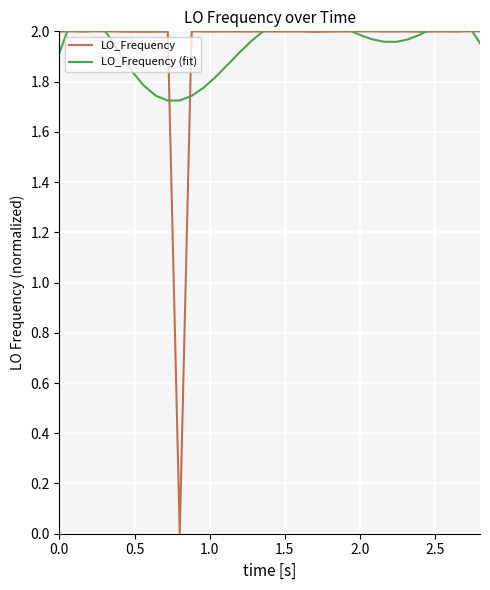

Which series has the largest total across all categories?

LO_Frequency